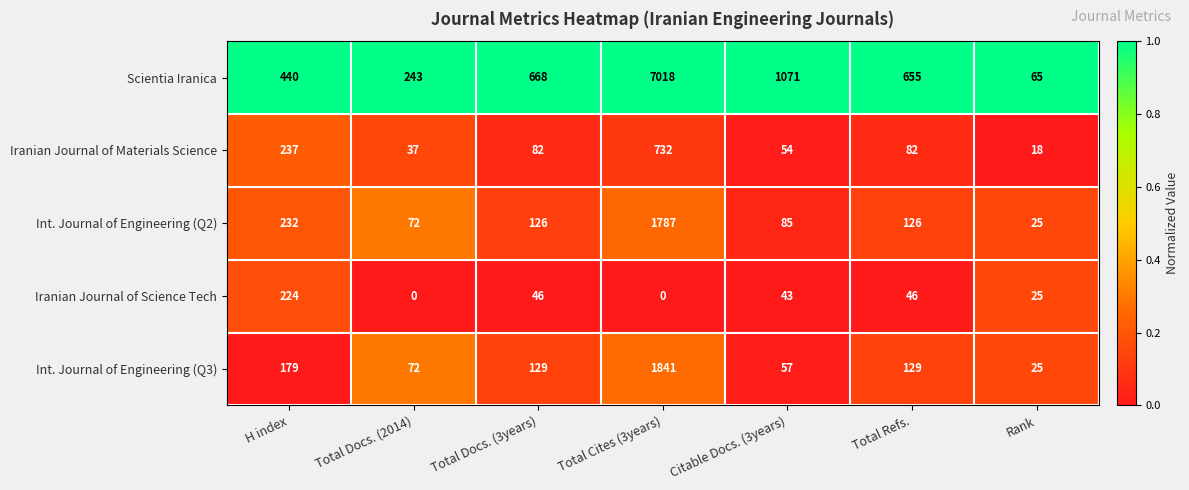

Count the number of data series in this chart.

5